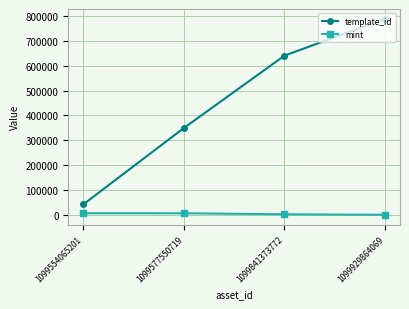

At which label does template_id reach its peak?

1099929864069